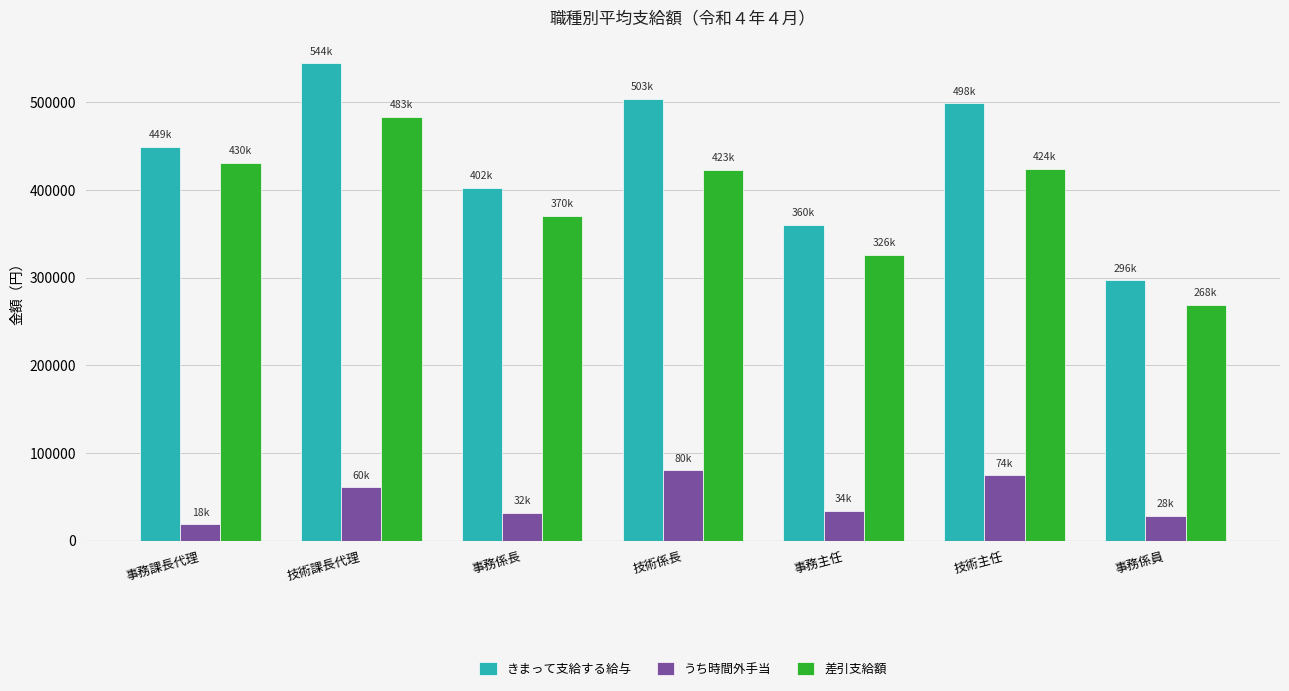

How many data points in 差引支給額 are less than 423423?

3